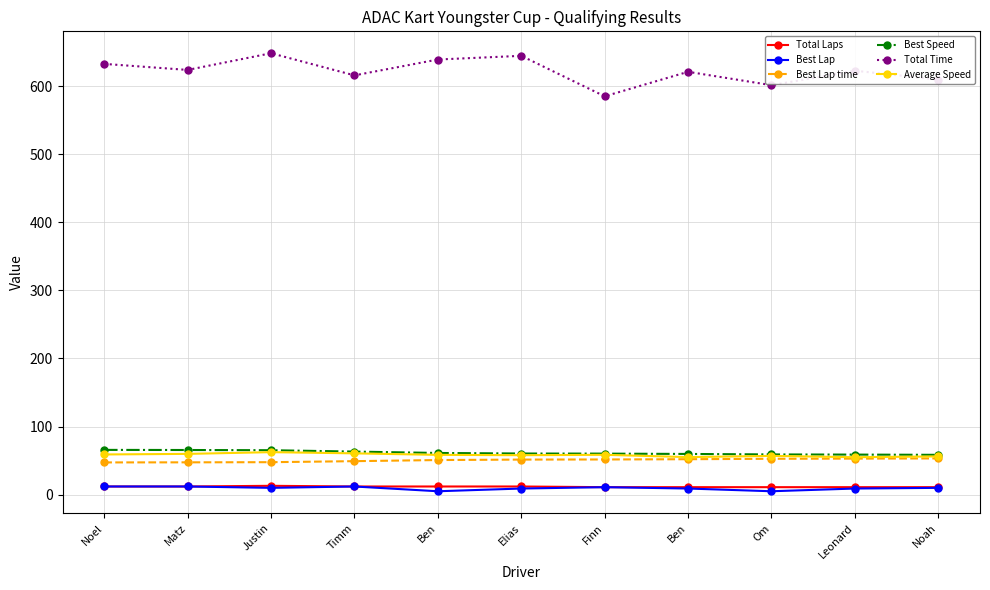

What is the sum of the Total Laps values at Timm and Noel?

24.0